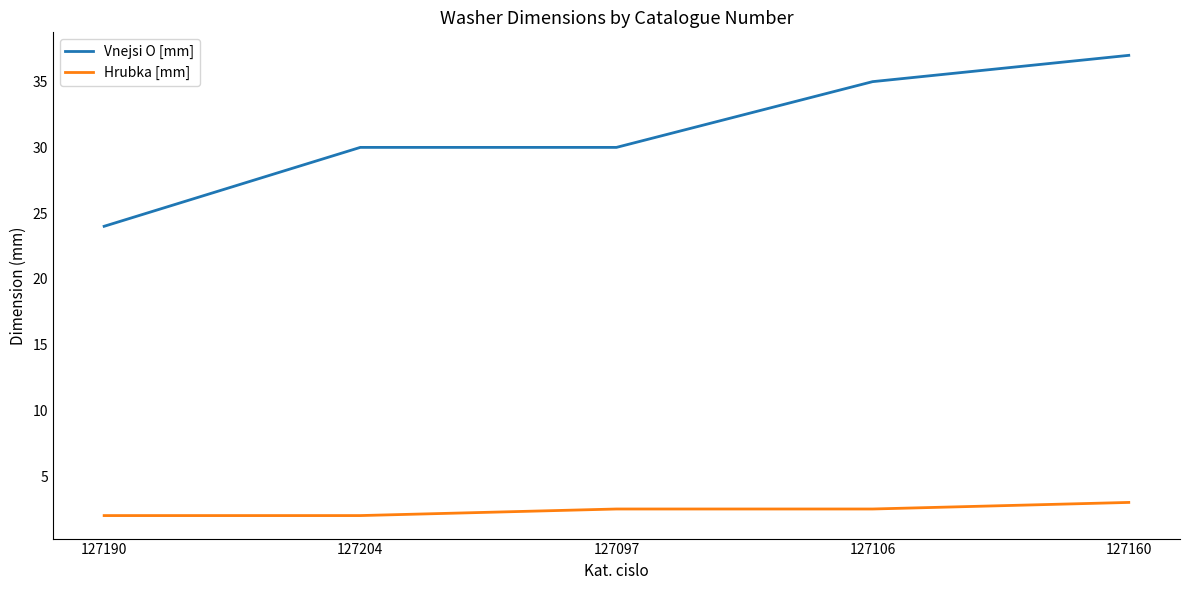

Is the value of Vnejsi O [mm] at 127204 greater than the value of Hrubka [mm] at 127190?

Yes